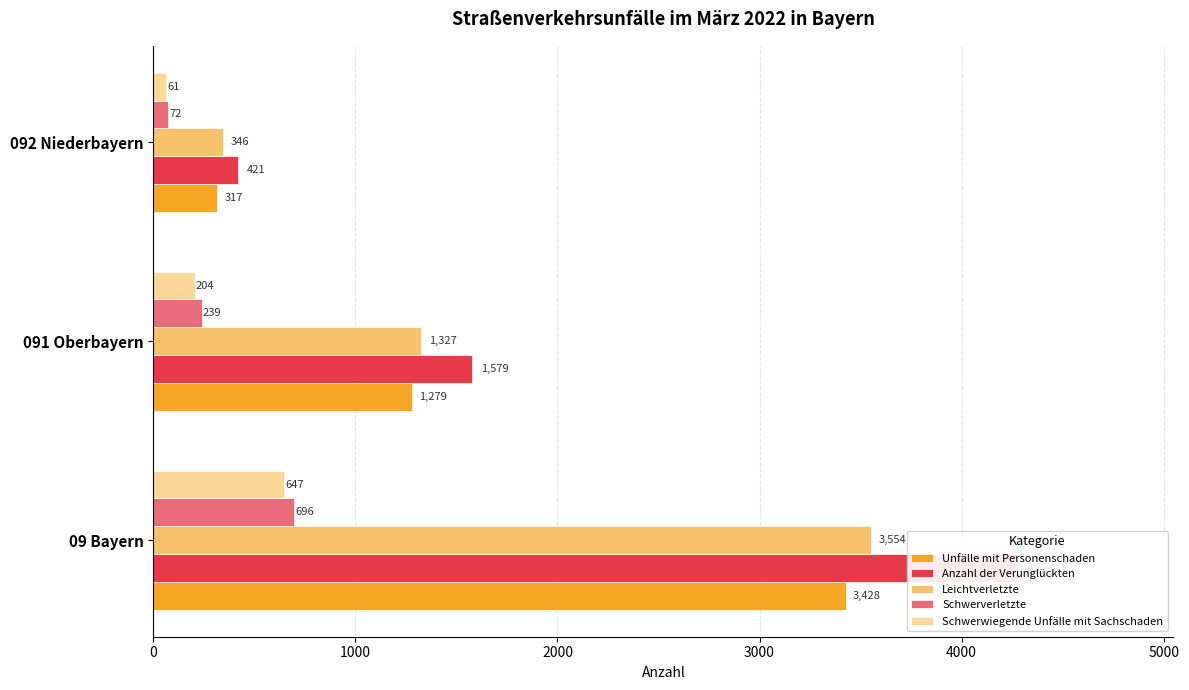

At how many categories does at least one series exceed 1983?

1